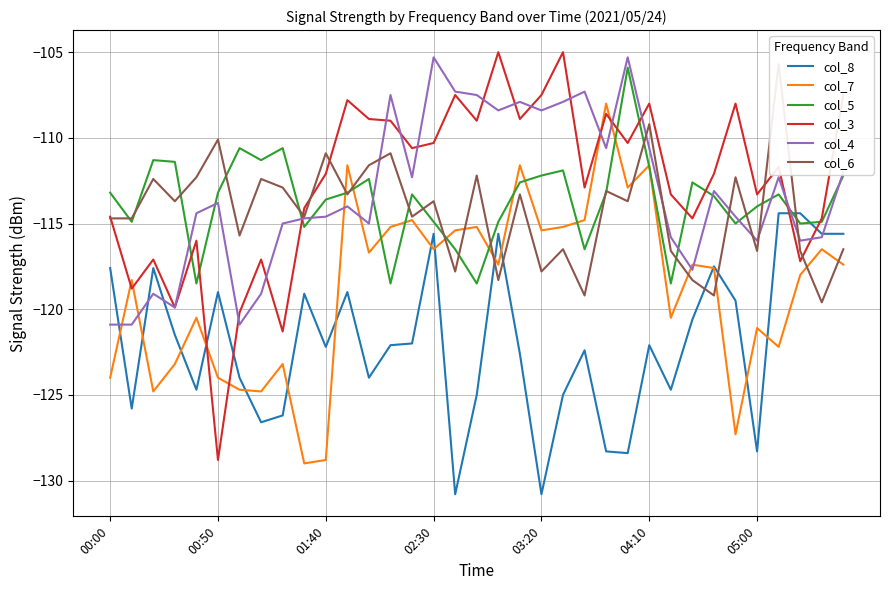

How many data points does each series have?

35